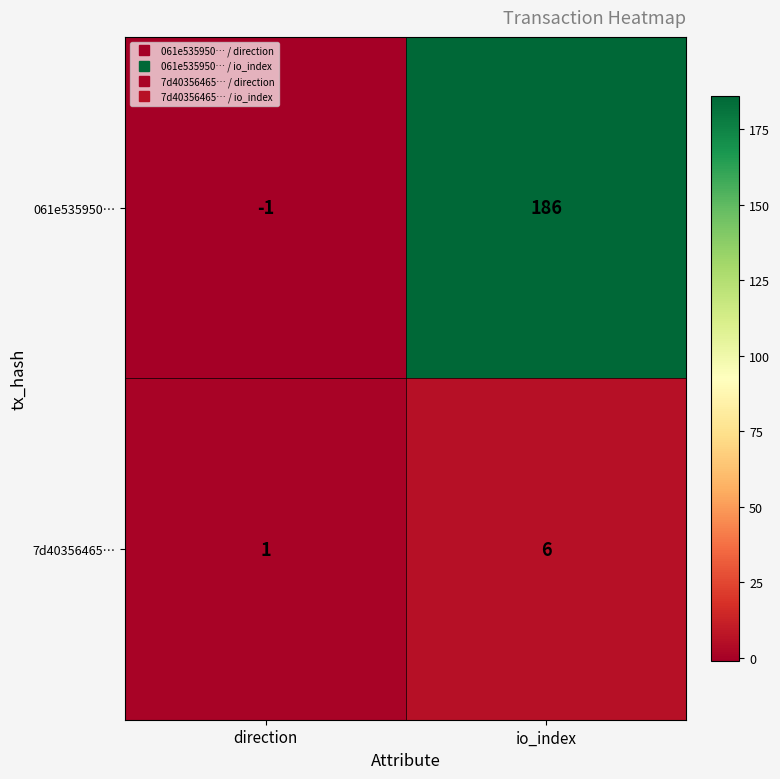

At which label does 7d40356465… reach its minimum?

direction